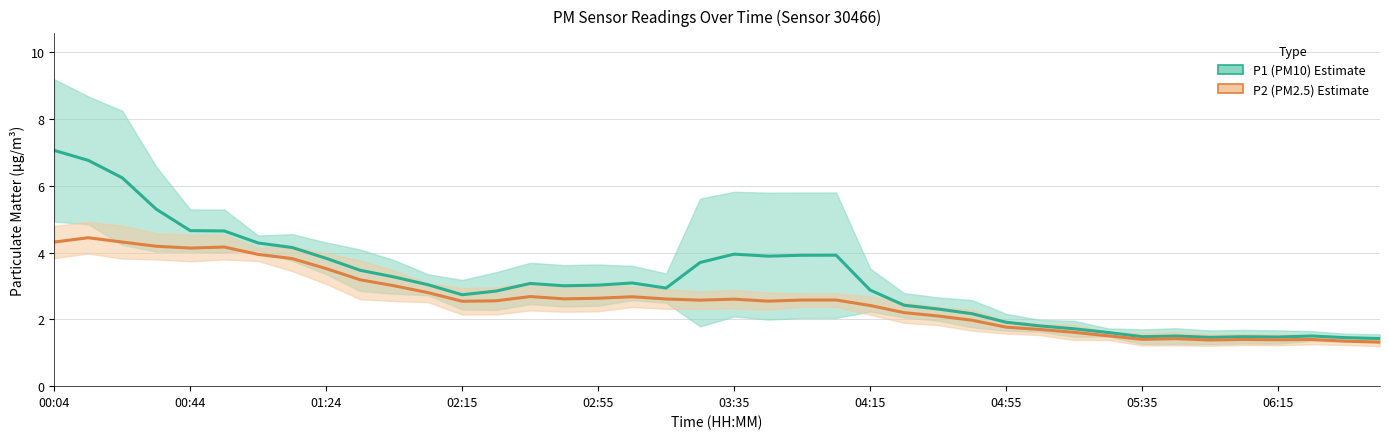

The P1 (PM10) series shows 3.3 at 10. True or false?

True